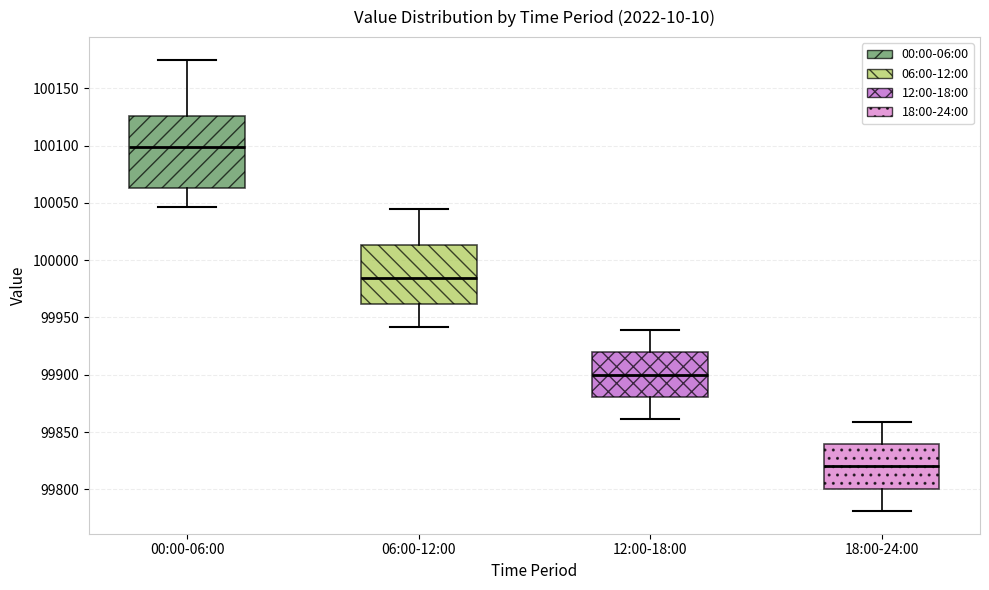

Where does the lower whisker of the box for 00:00-06:00 end on the y-axis? The values are not printed on the chart, so give them approximately, as read against the axis.

100045